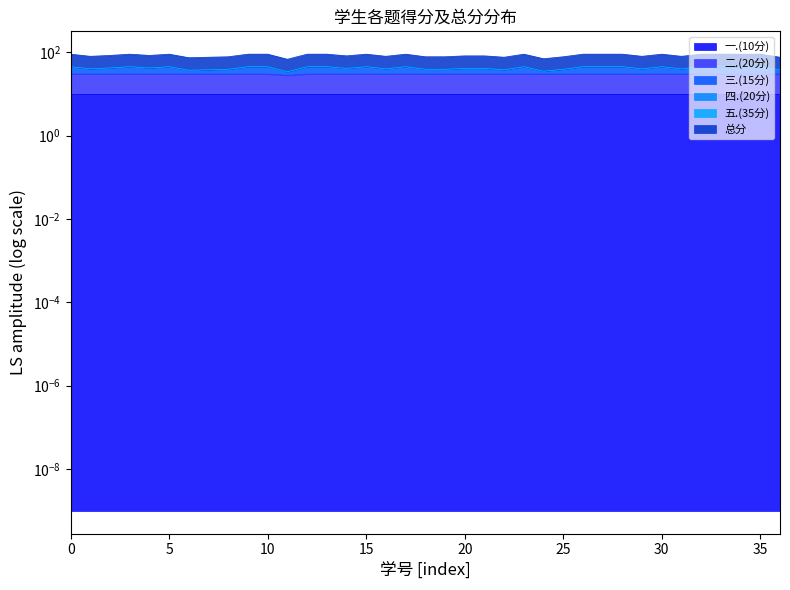

How many values in the 三.(15分) series are below 42?

17